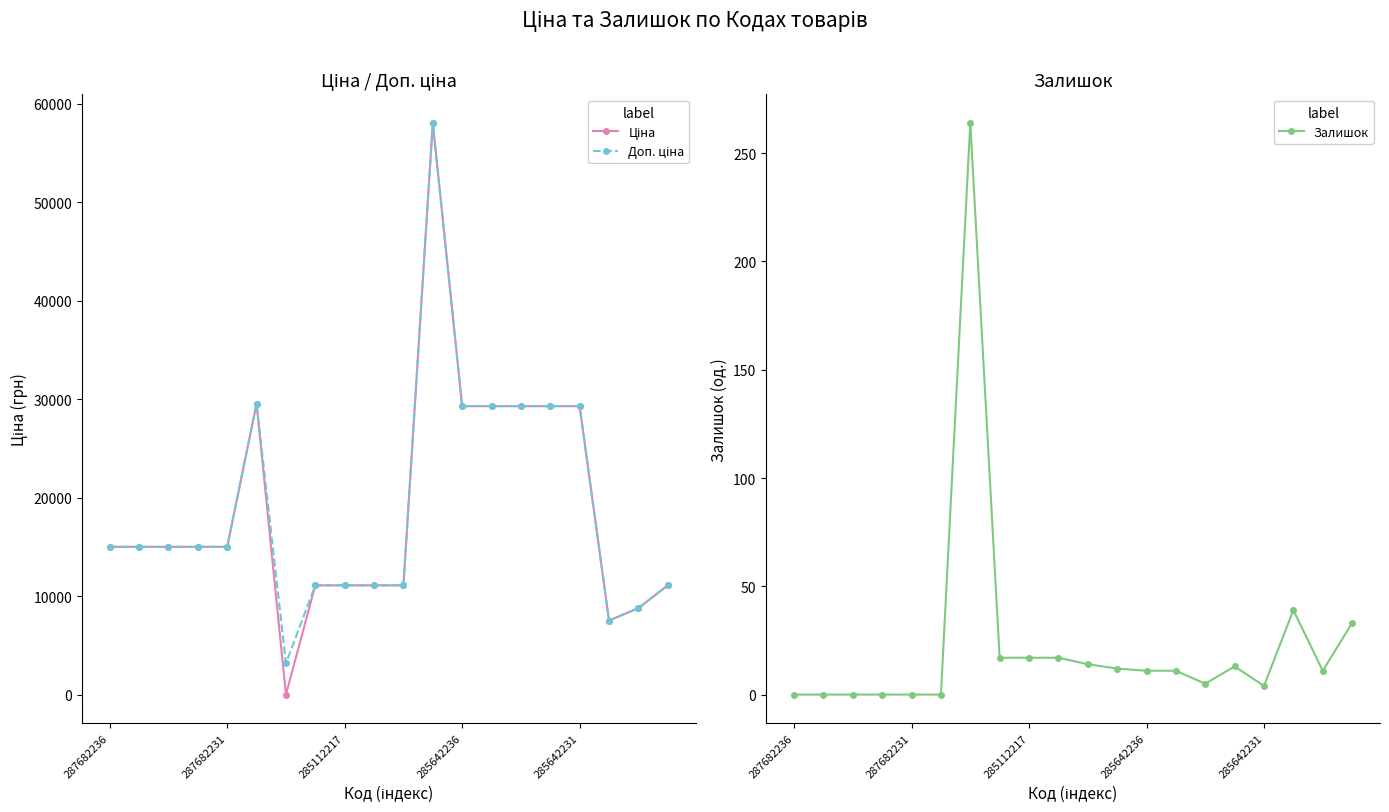

How many lines are shown in the chart?

3